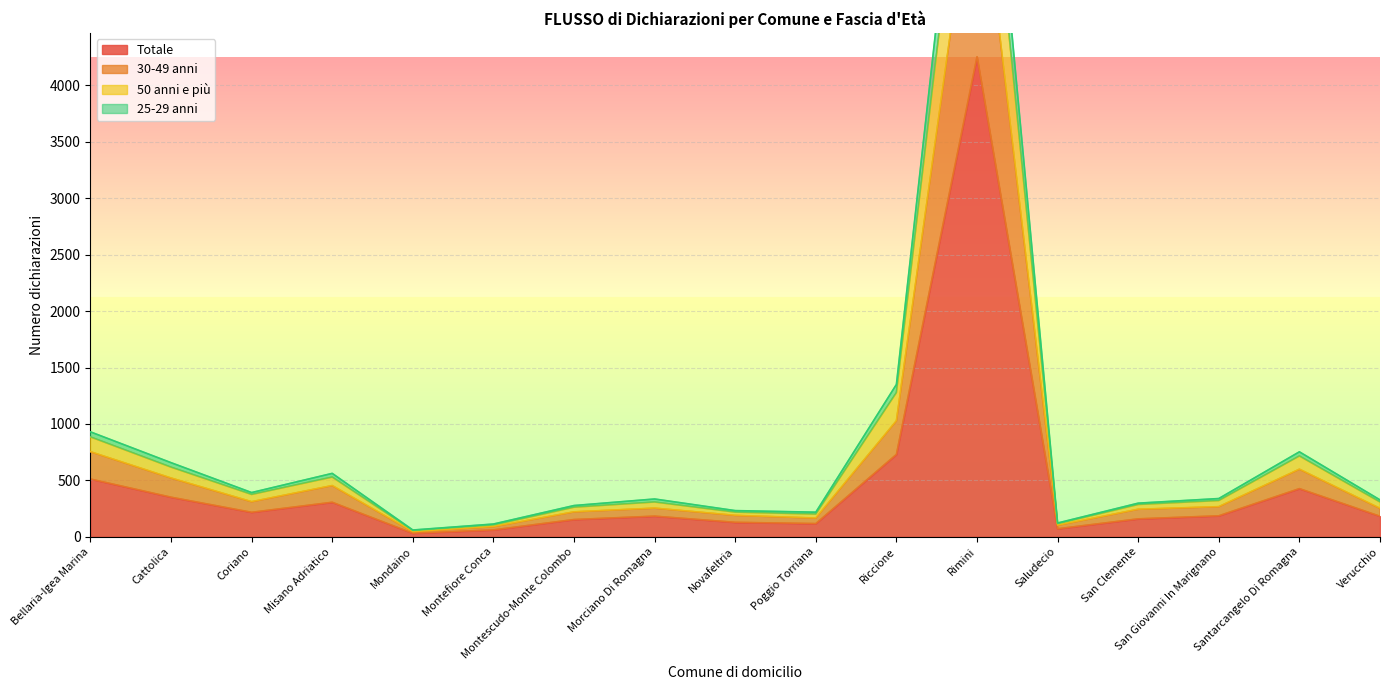

True or false: Totale and 50 anni e più cross at least once.

False